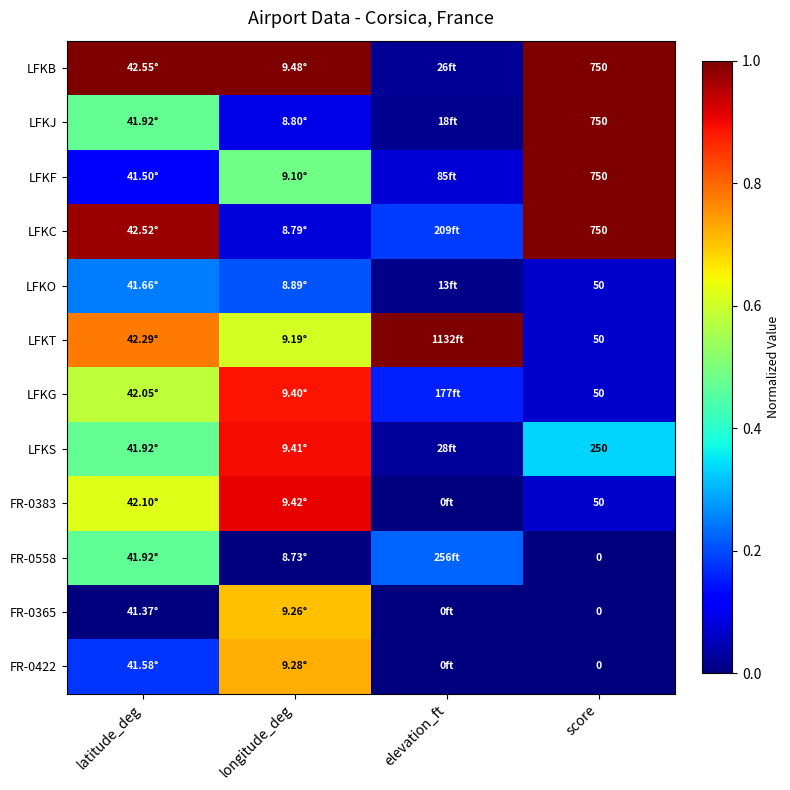

The value of FR-0365 at elevation_ft is 0.0. True or false?

True